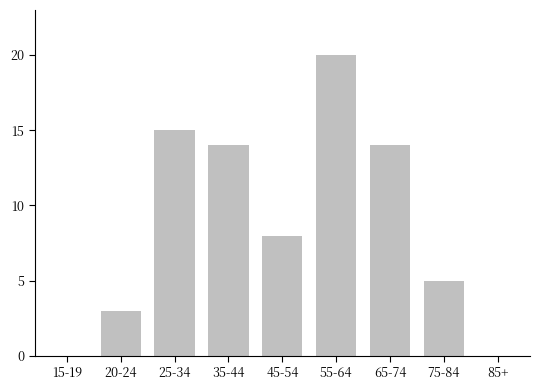

What is the difference between the values at 15-19 and 35-44?

14